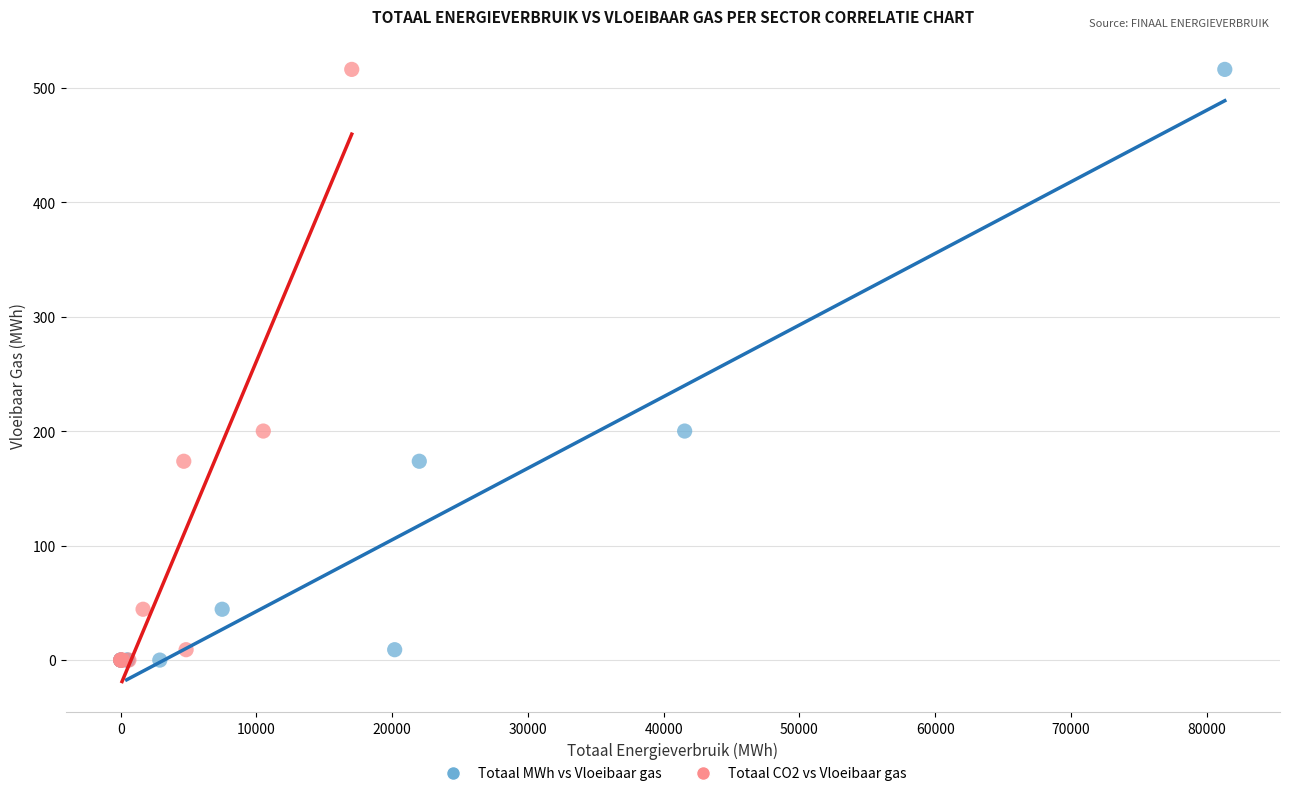

What are all the series names shown in the legend?

Totaal MWh vs Vloeibaar gas, Totaal CO2 vs Vloeibaar gas